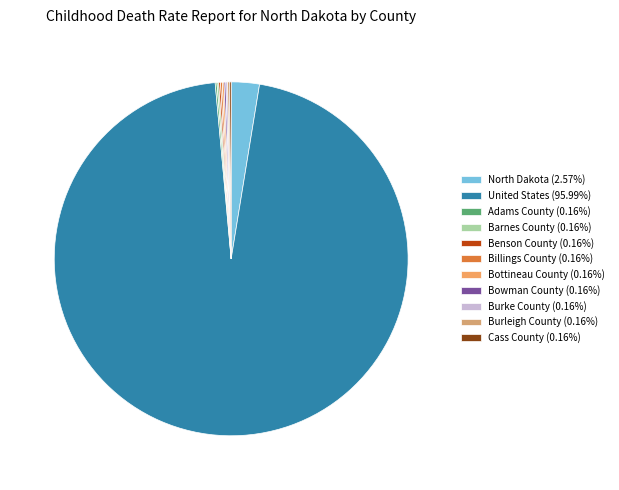

Which slice is the largest?

United States